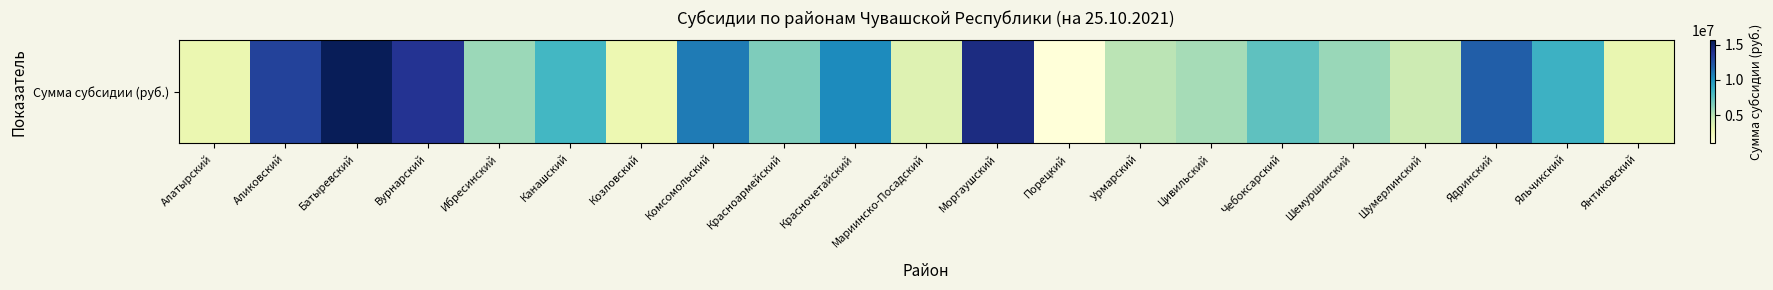

What is the difference between the second highest and minimum values?

13335200